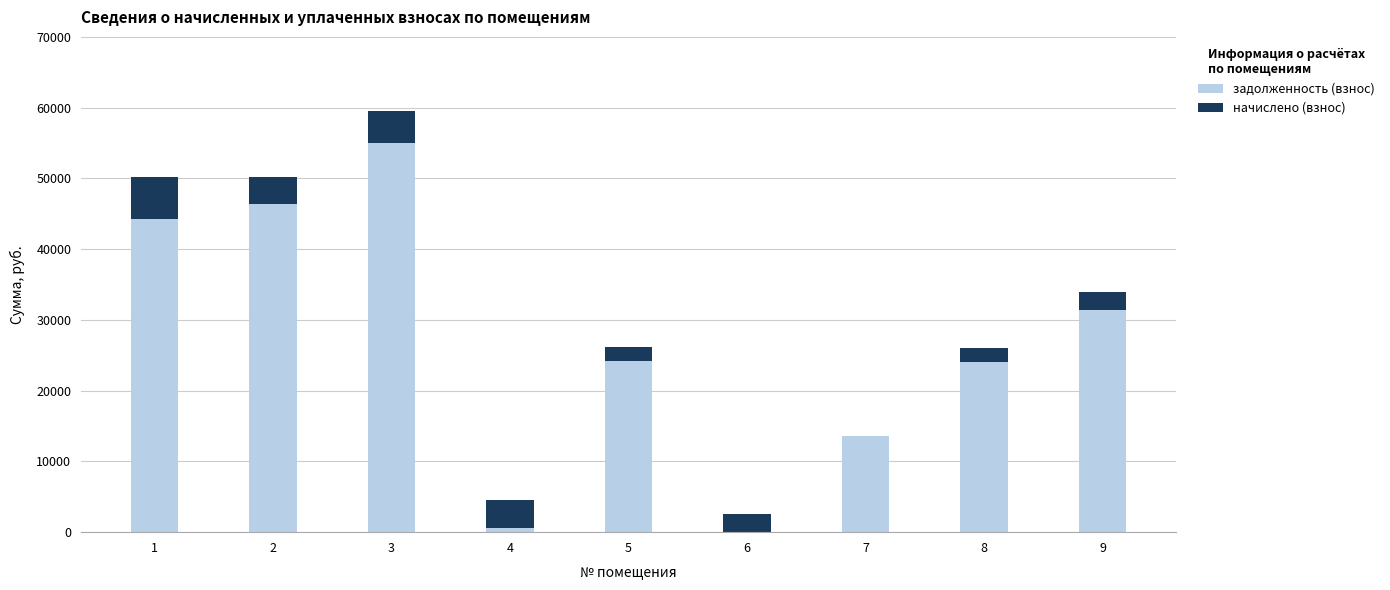

What is the highest value of the задолженность (взнос) series?

54979.6